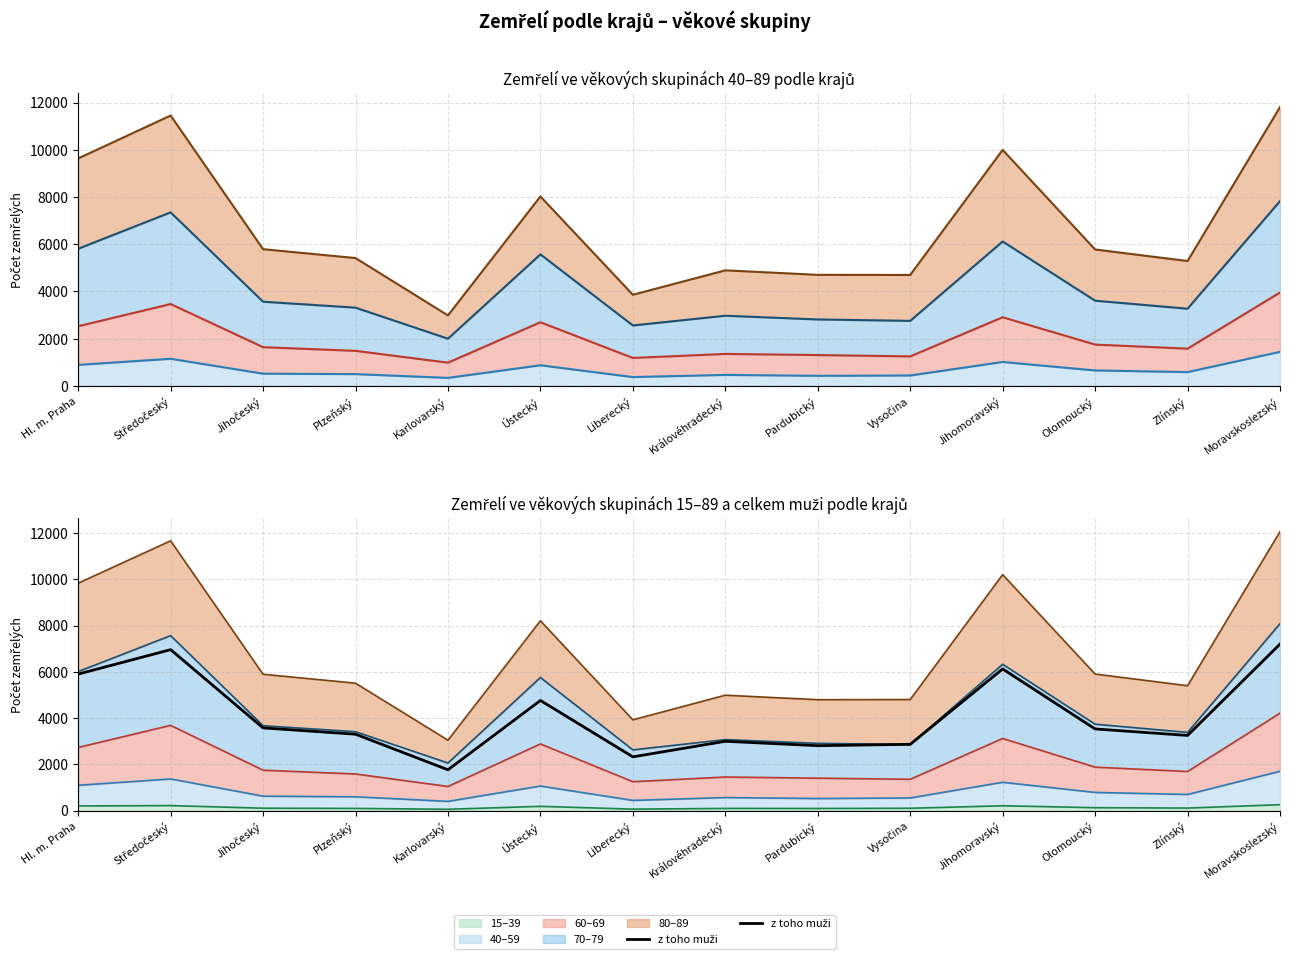

In z toho muži, how many points are lower than both neighbors (excluding endpoints)?

4